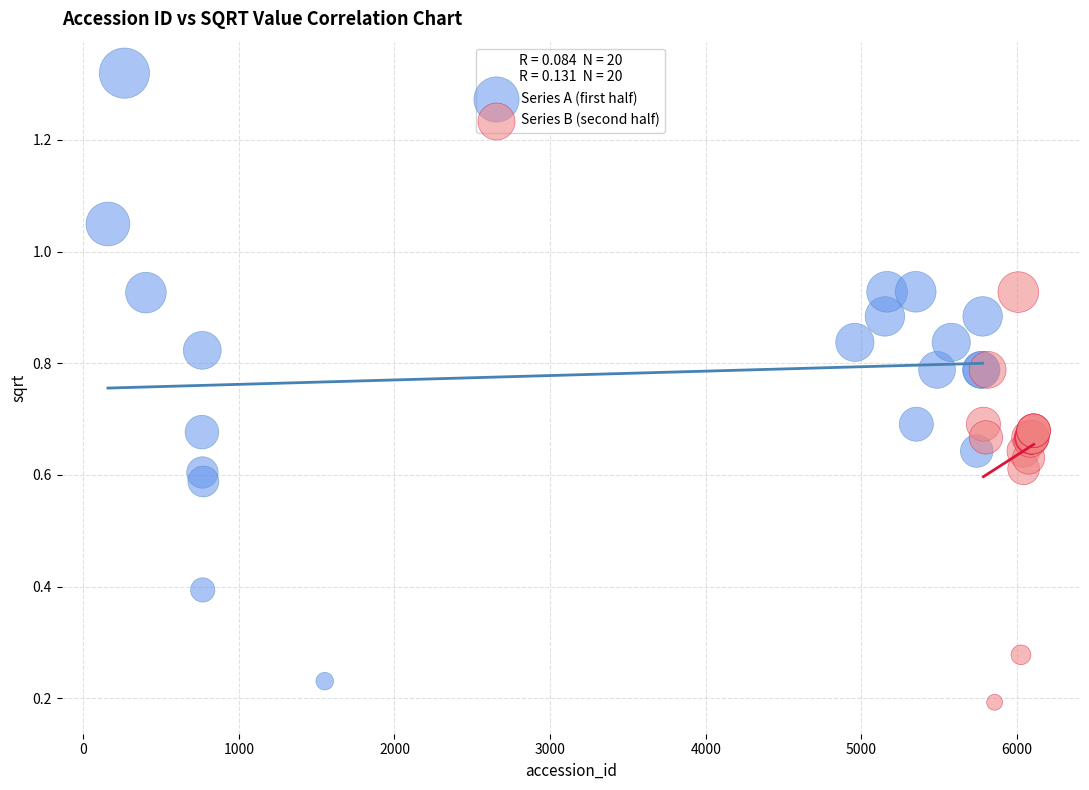

Which series has the widest spread of Y values?

Series A (first half)